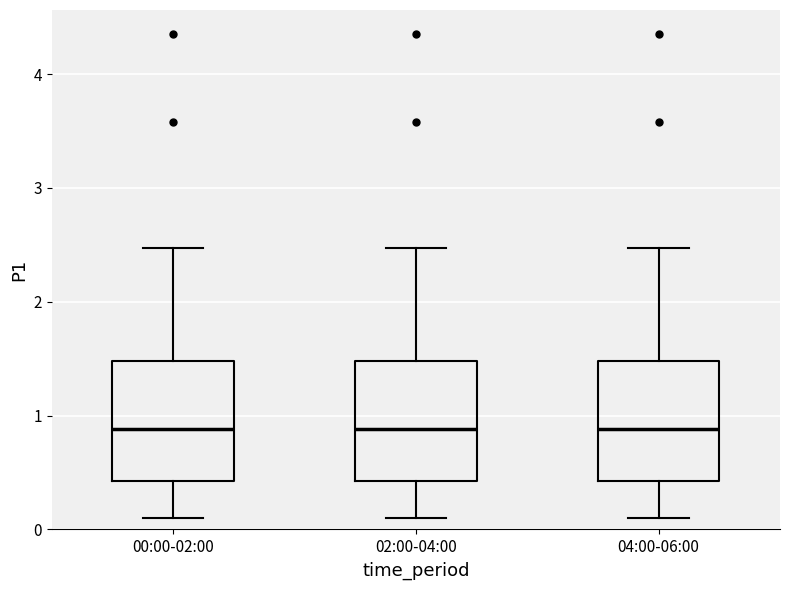

Reading left to right, read every box against the y-axis: the position of its median line, the range the box covers, and the ends of its whiskers. The values are not printed on the chart, so give them approximately, as read against the axis.

00:00-02:00: median 0.9, box 0.4 to 1.5, whiskers 0.1 to 2.5
02:00-04:00: median 0.9, box 0.4 to 1.5, whiskers 0.1 to 2.5
04:00-06:00: median 0.9, box 0.4 to 1.5, whiskers 0.1 to 2.5